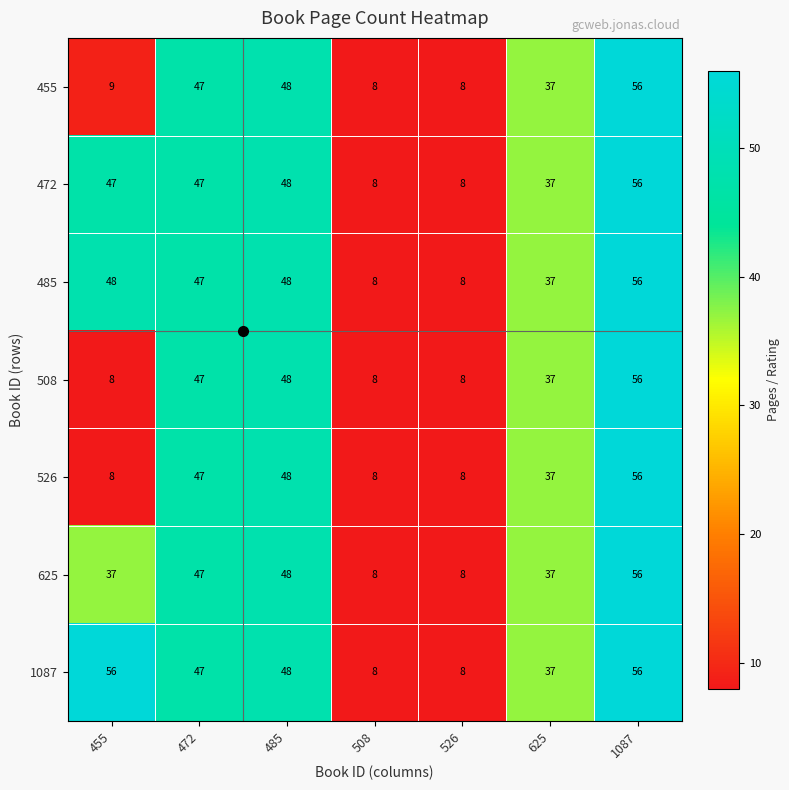

Which series has the largest total across all categories?

1087